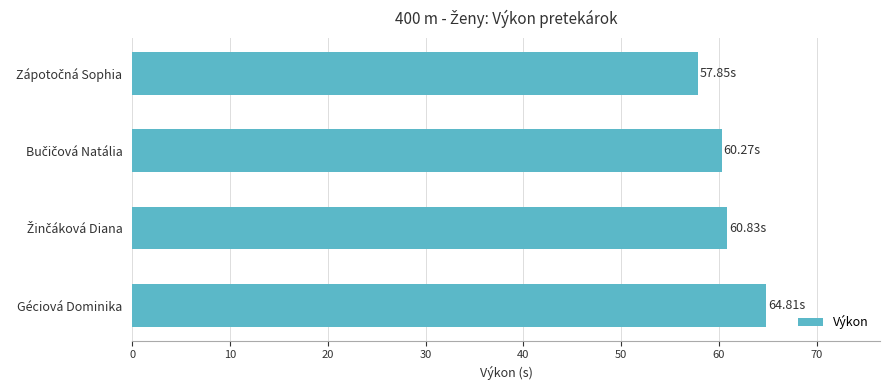

At which category does the chart reach its peak across all series?

Géciová Dominika